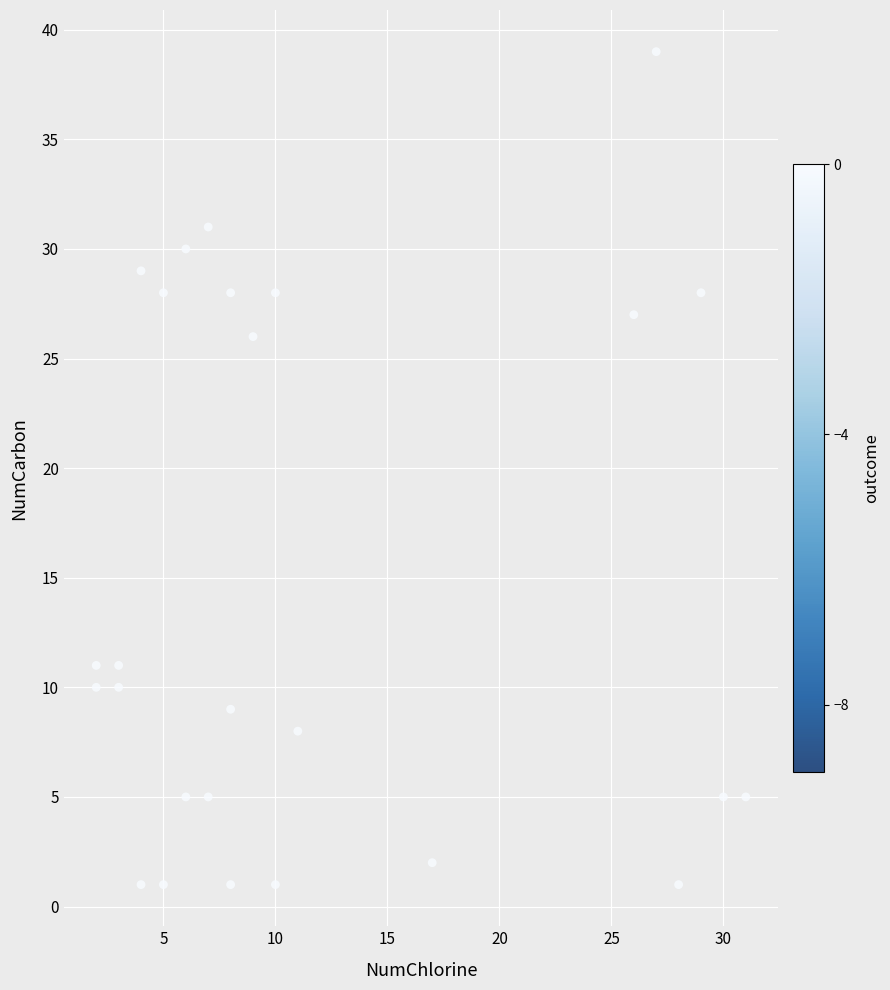

What is the range of Y values (max minus min)?

38